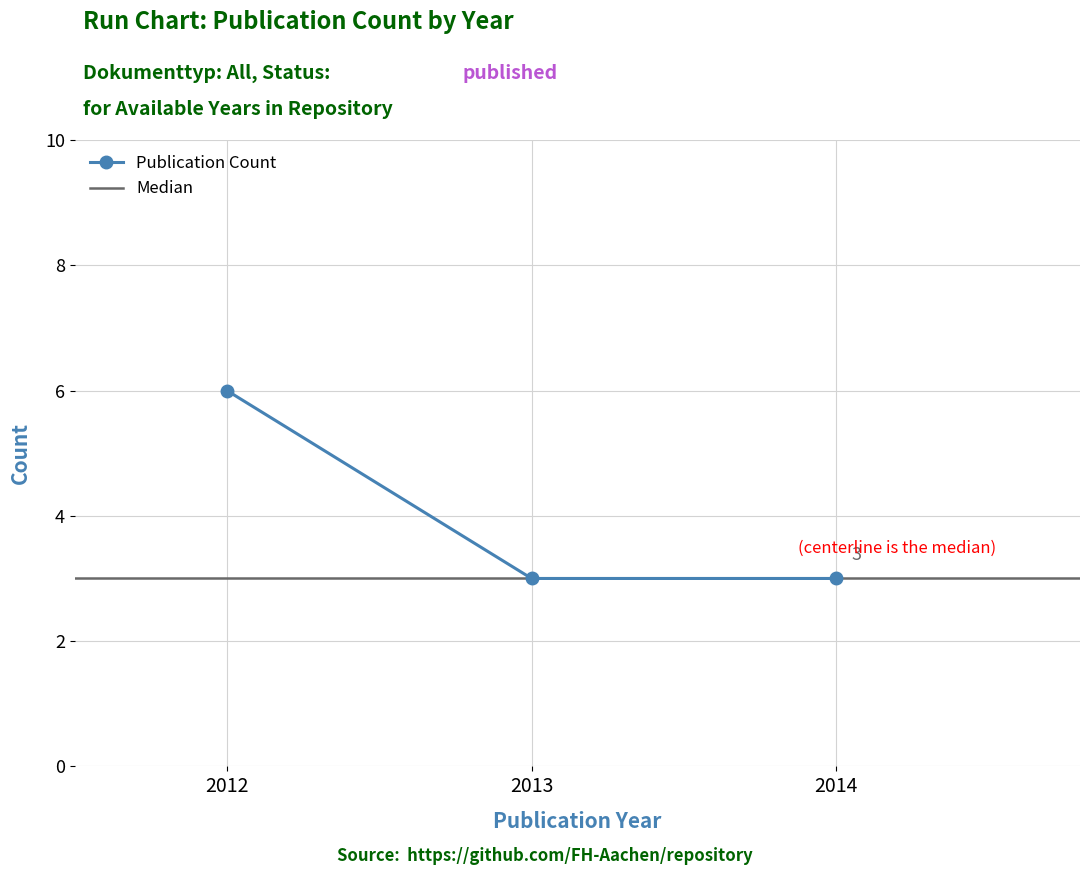

The value of Publication Count at 2013 is 3. True or false?

True